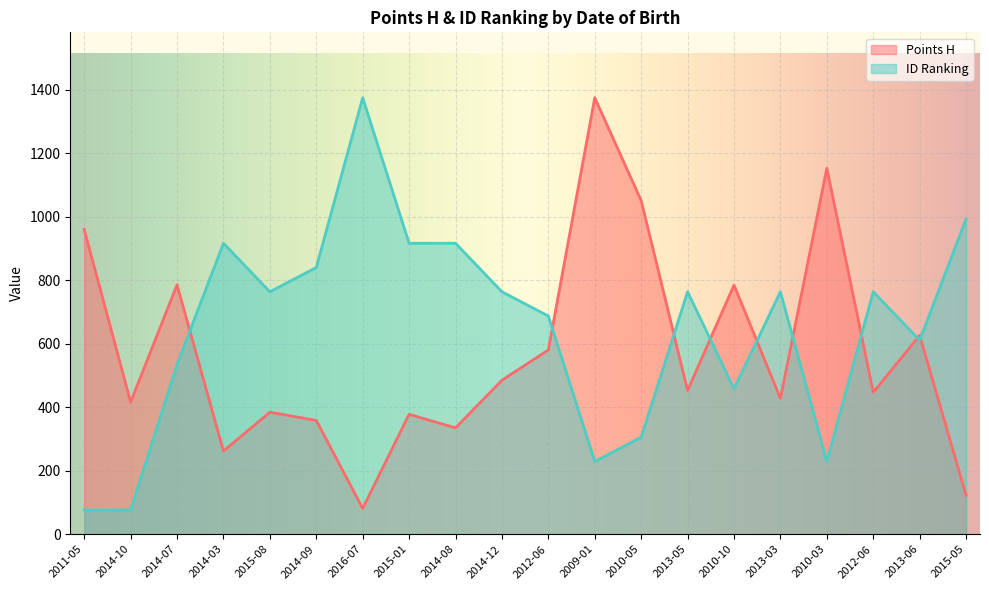

At how many categories does at least one series exceed 1318?

2